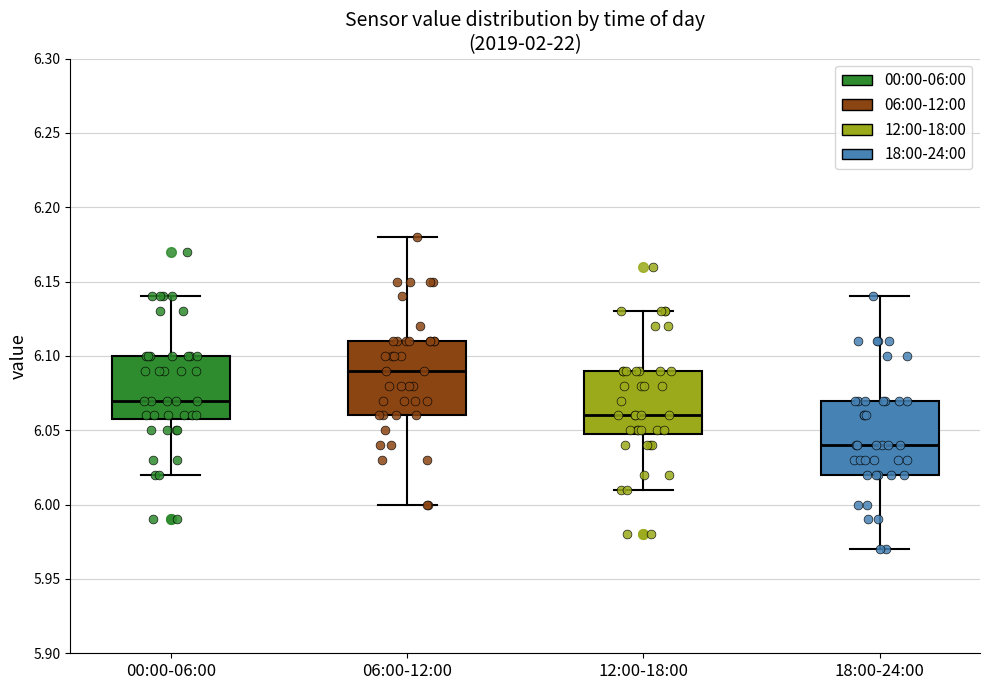

Which box's median line is the lowest?

18:00-24:00